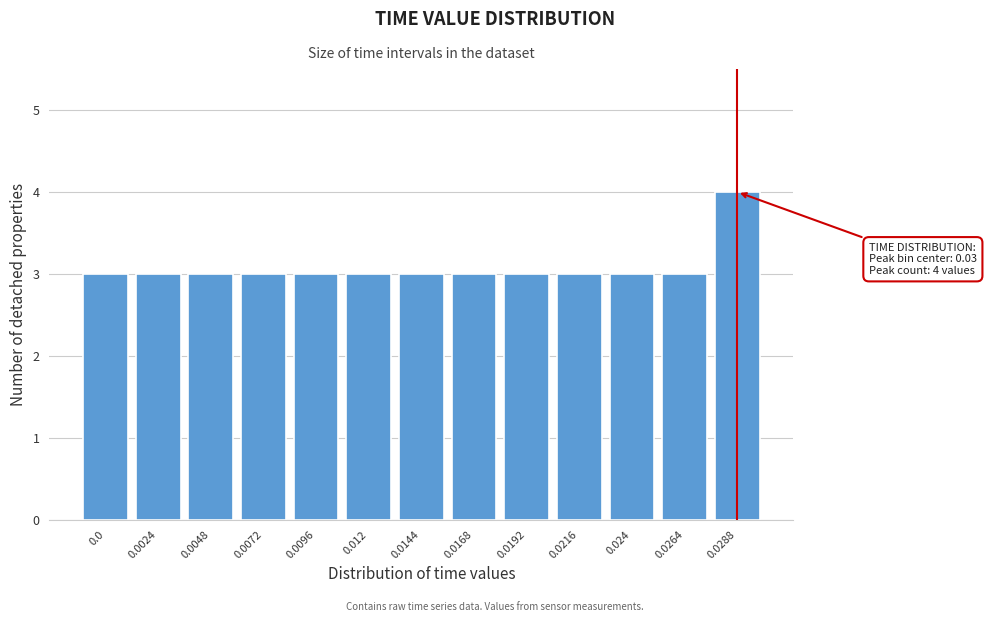

Reading right to left, transcribe all the data shown in this chart.

4	3	3	3	3	3	3	3	3	3	3	3	3